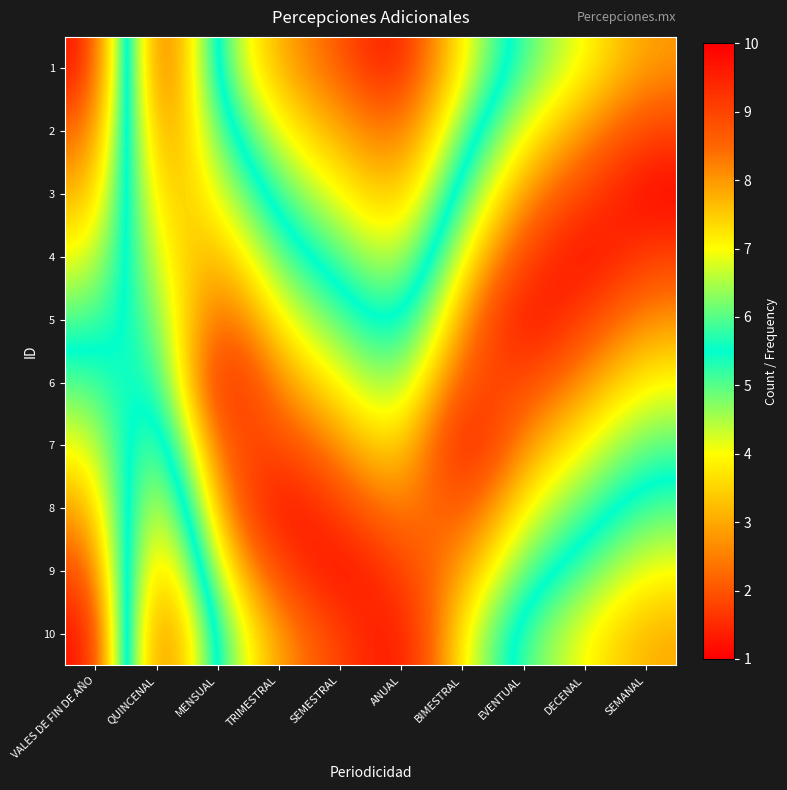

What is the maximum value shown in the chart?

10